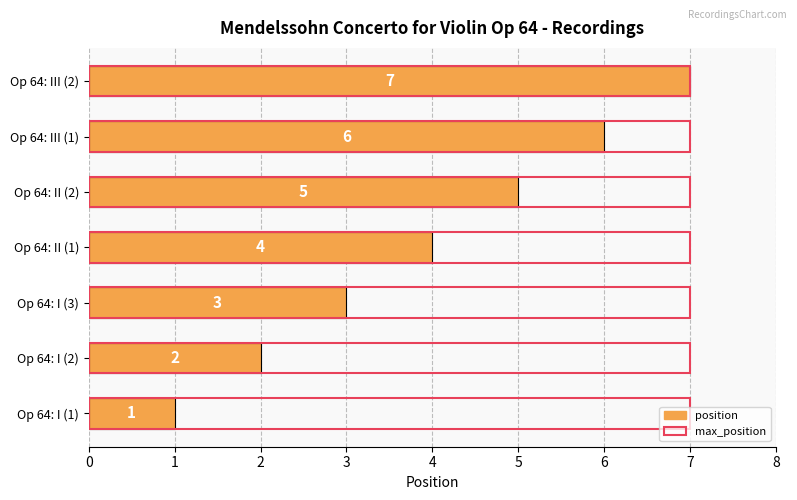

True or false: position has a value of 2.2 at Op 64: II (1).

False